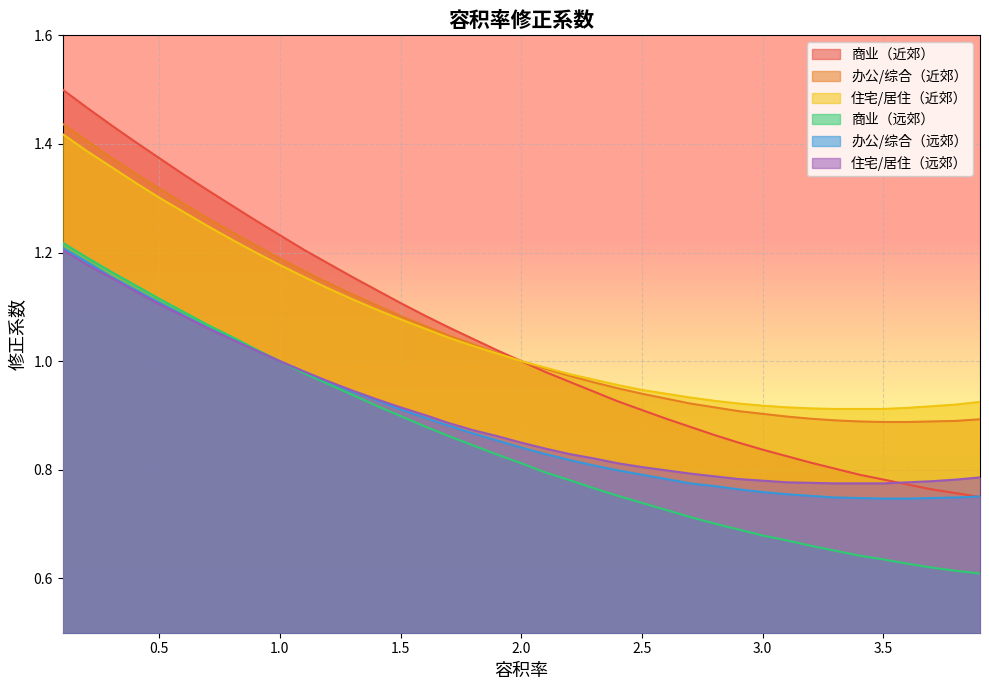

What is the highest value of the 商业（近郊） series?

1.5